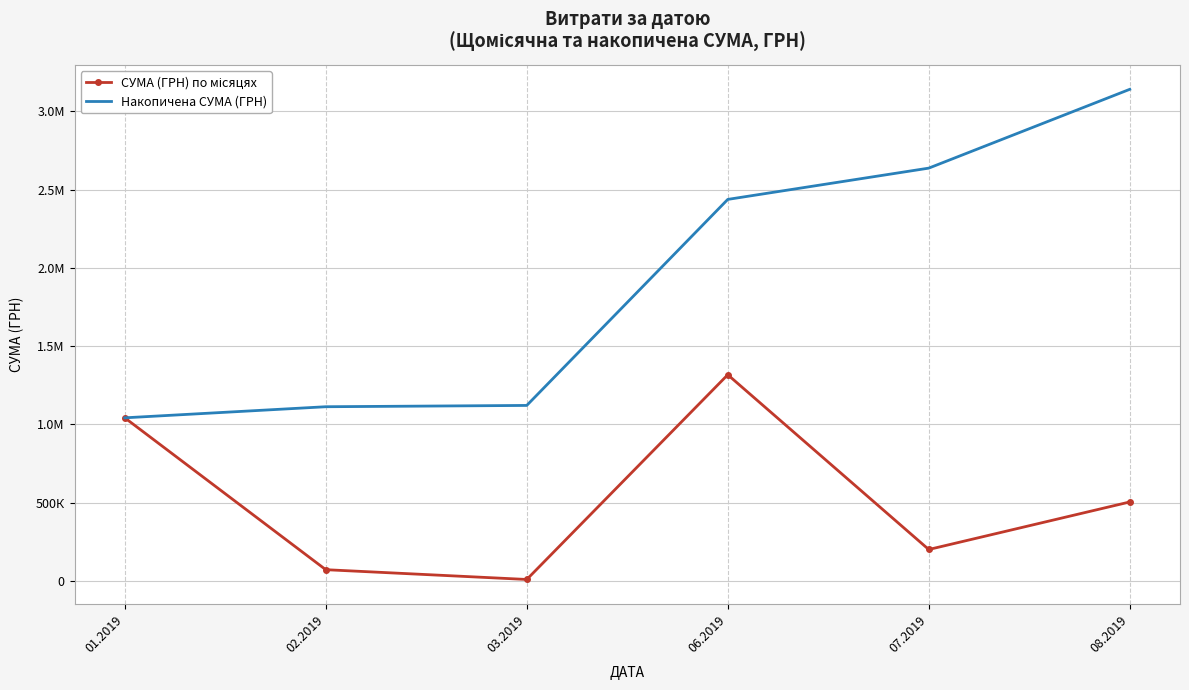

In СУМА (ГРН) по місяцях, how many points are higher than both neighbors (excluding endpoints)?

1